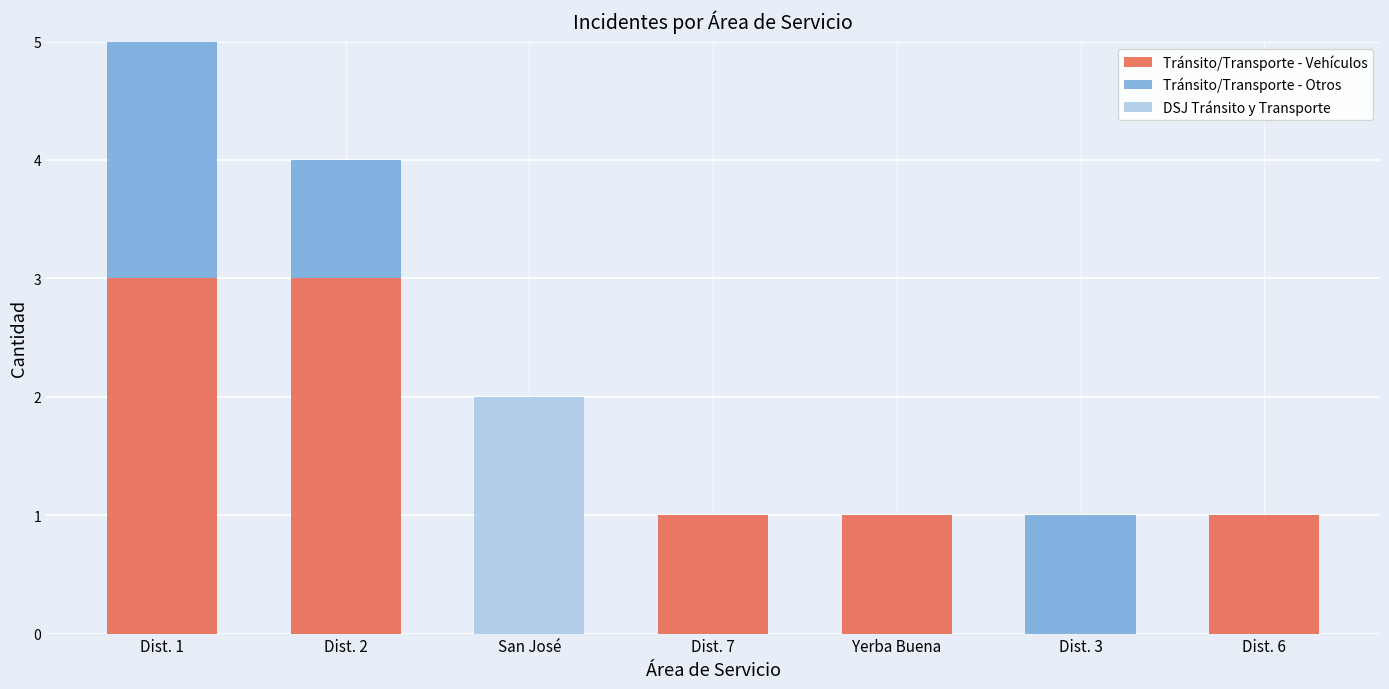

The Tránsito/Transporte - Vehículos series shows 1 at Dist. 7. True or false?

True